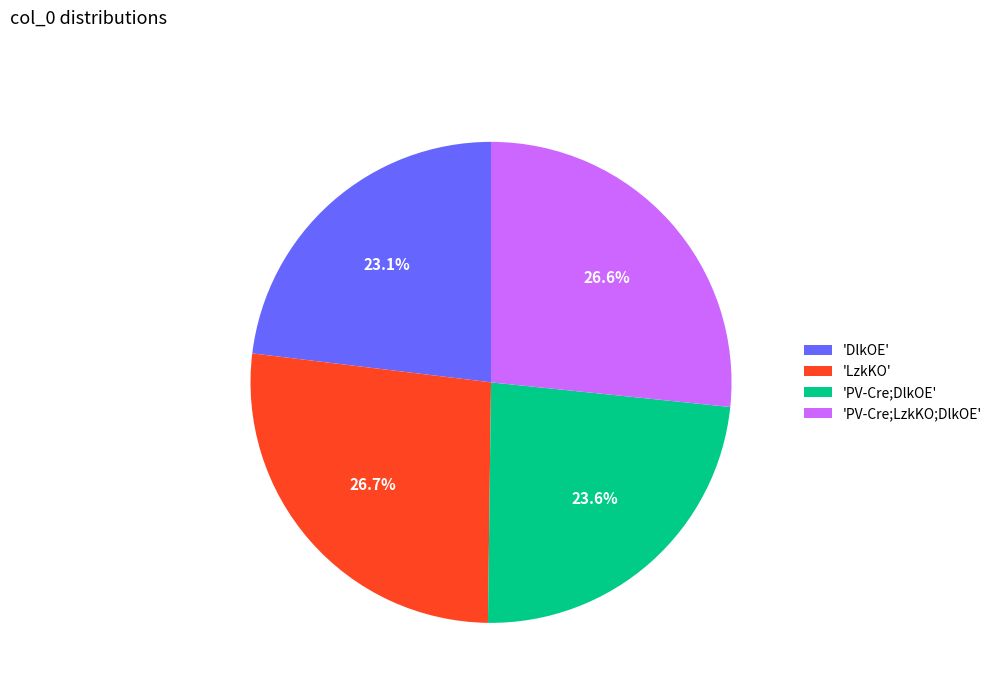

What percentage is NOT represented by 'PV-Cre;DlkOE'?

76.4%